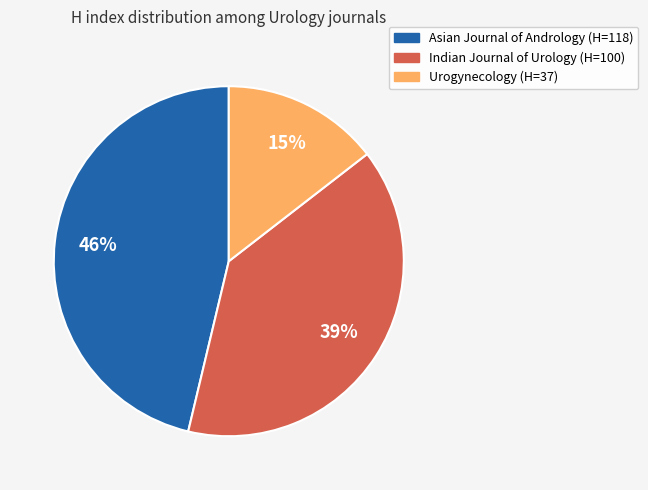

Is Asian Journal of Andrology the majority of the pie?

No